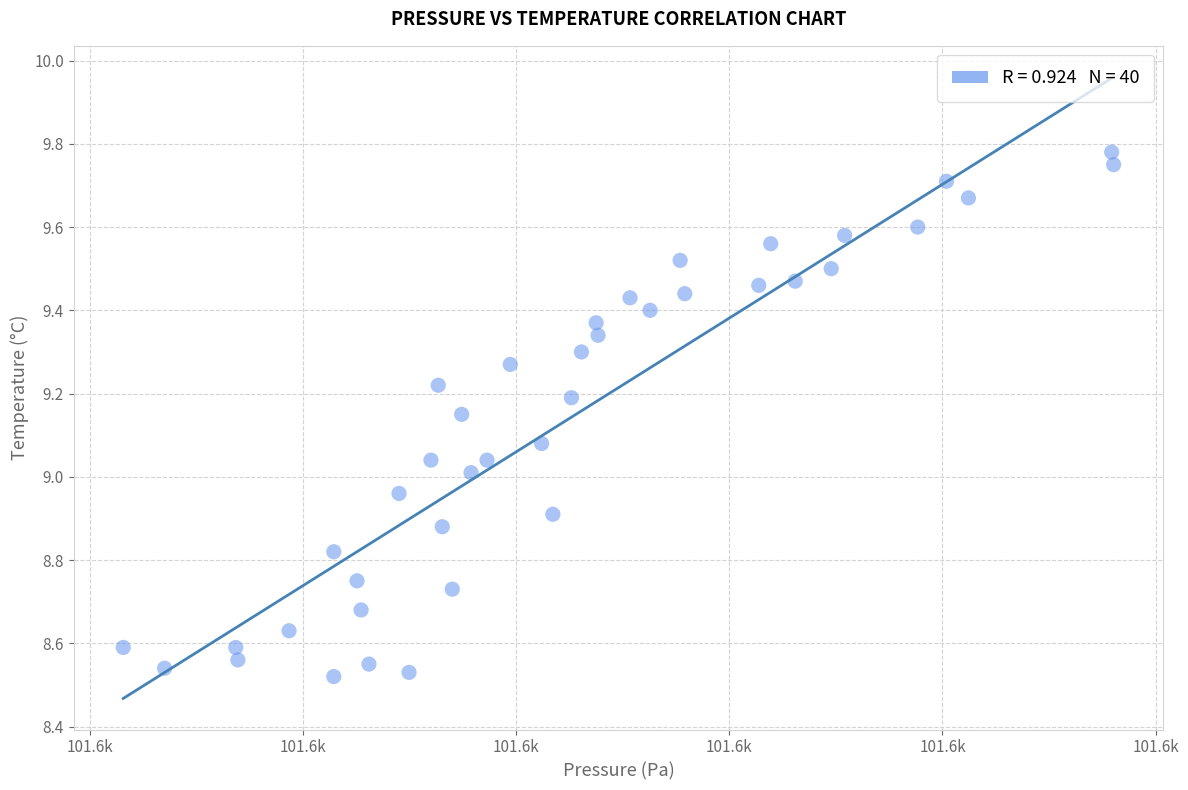

What is the range of Y values (max minus min)?

1.3